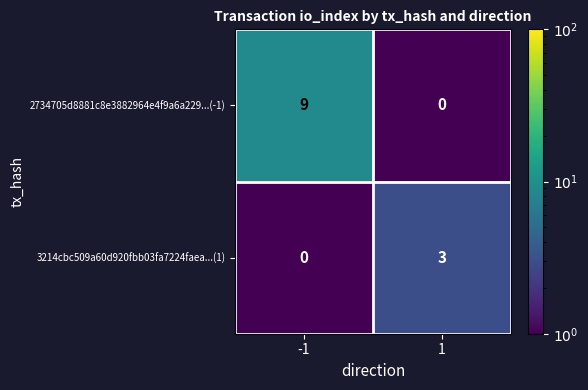

At how many categories does at least one series exceed 5?

1